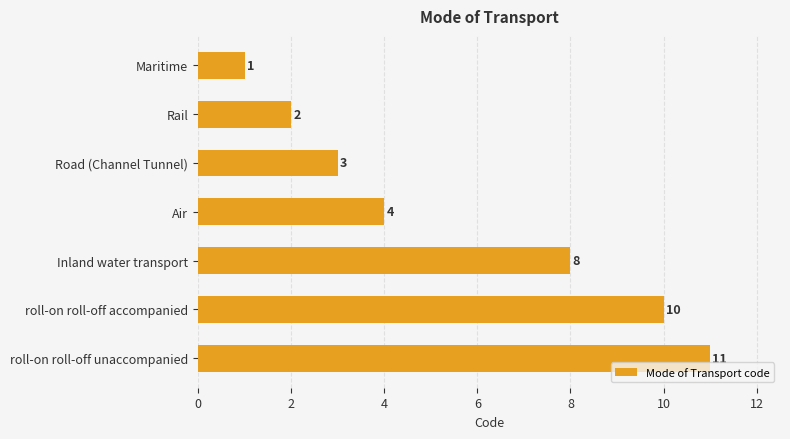

The value at Air is 7. True or false?

False